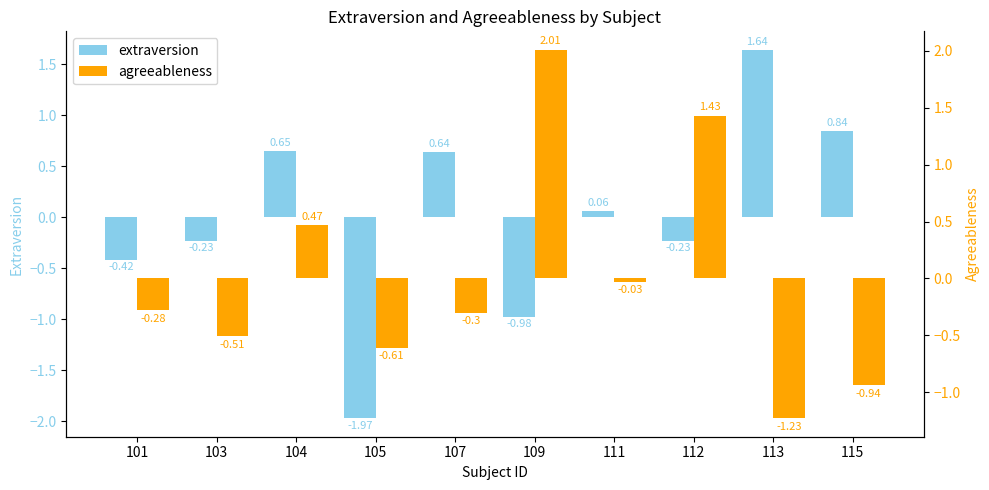

Rank the series by their maximum value, from highest to lowest.

agreeableness, extraversion